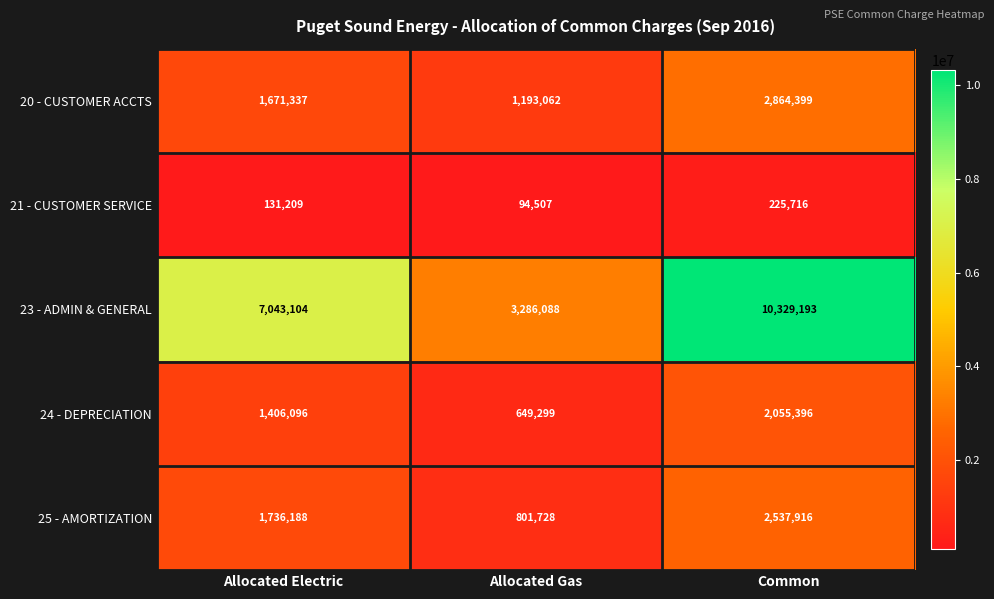

Which series has the largest total across all categories?

23 - ADMIN & GENERAL